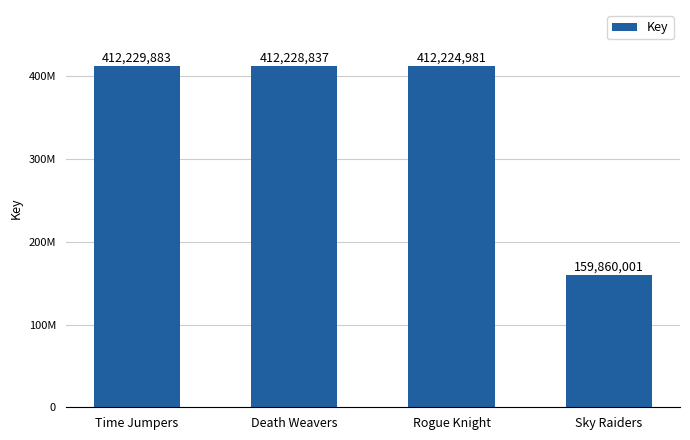

At which label is the value closest to 286044942?

Rogue Knight